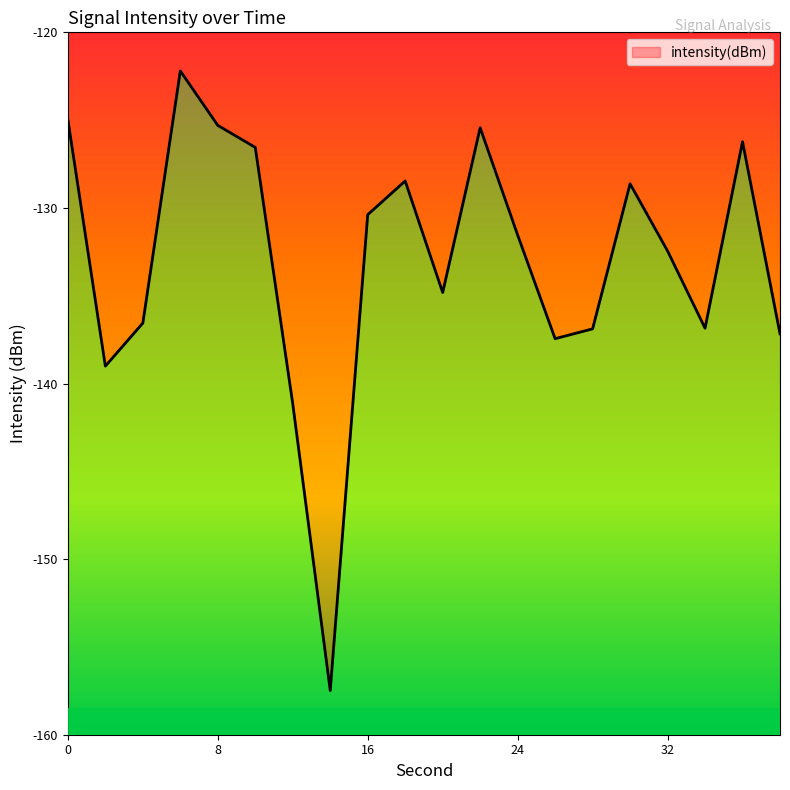

Does the chart have visible grid lines?

No